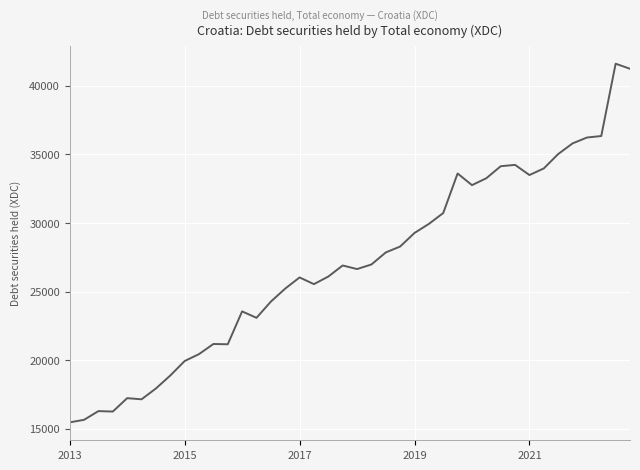

What is the smallest value displayed?

15469.3